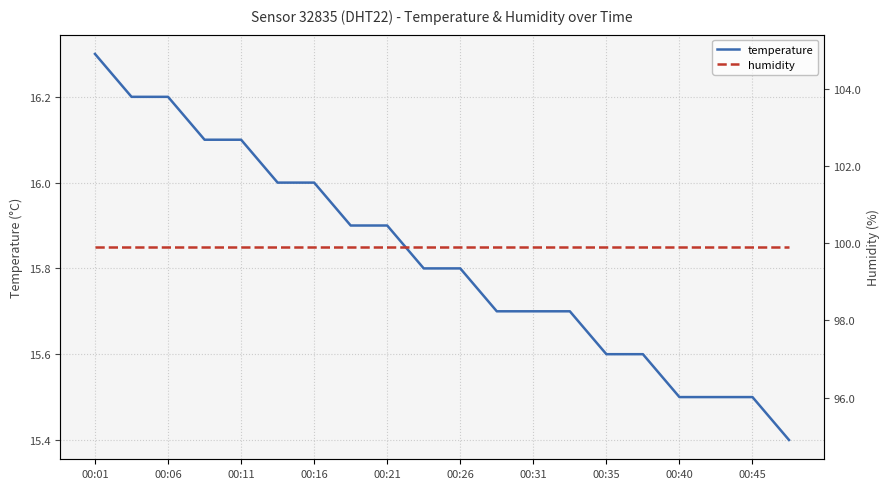

How many lines are shown in the chart?

2